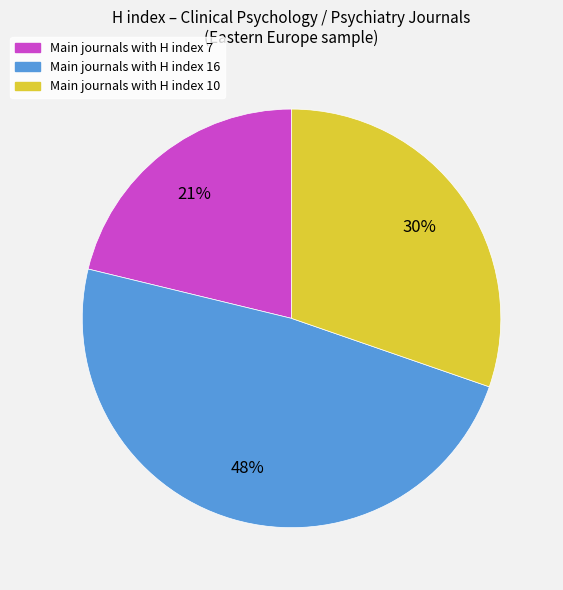

Do Main journals with H index 7 and Main journals with H index 16 together represent more than half of the pie?

Yes